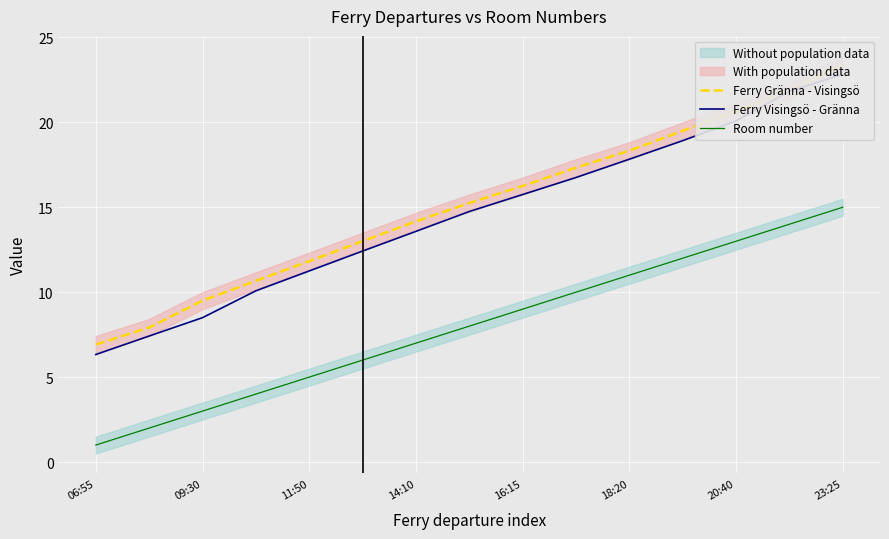

True or false: Ferry Visingsö - Gränna and Room number intersect in this chart.

False